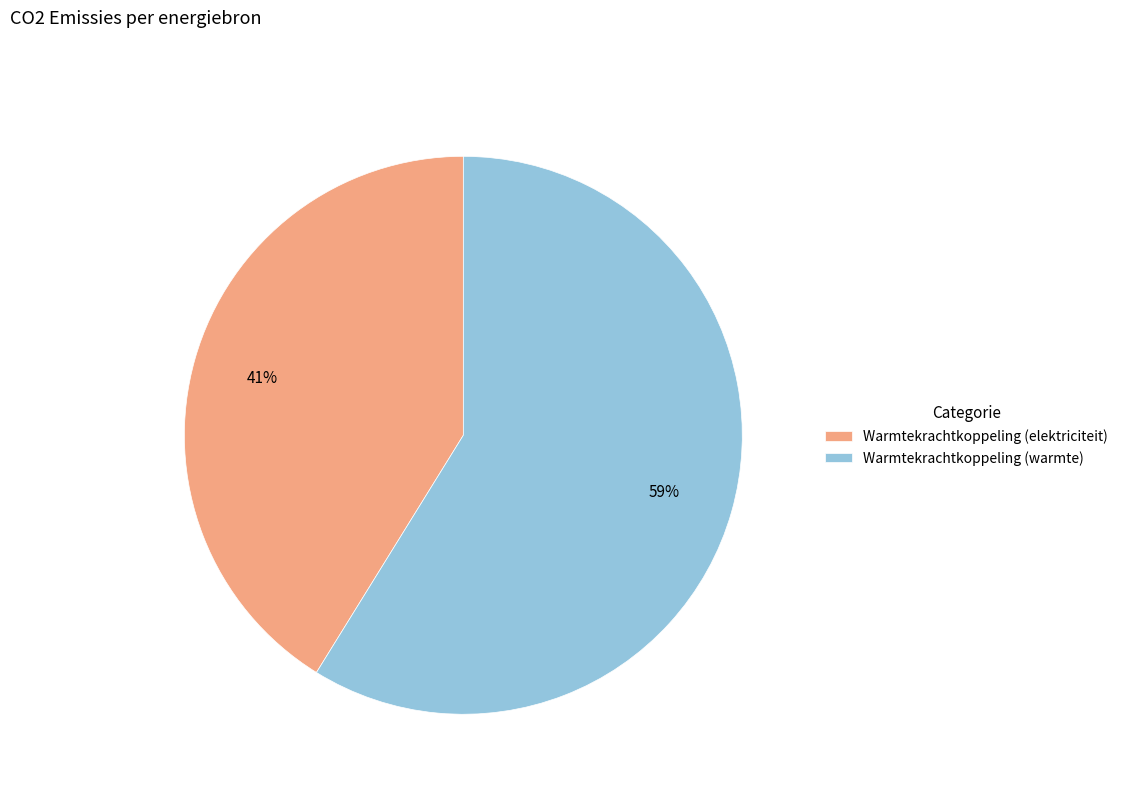

How many slices are in this pie chart?

2